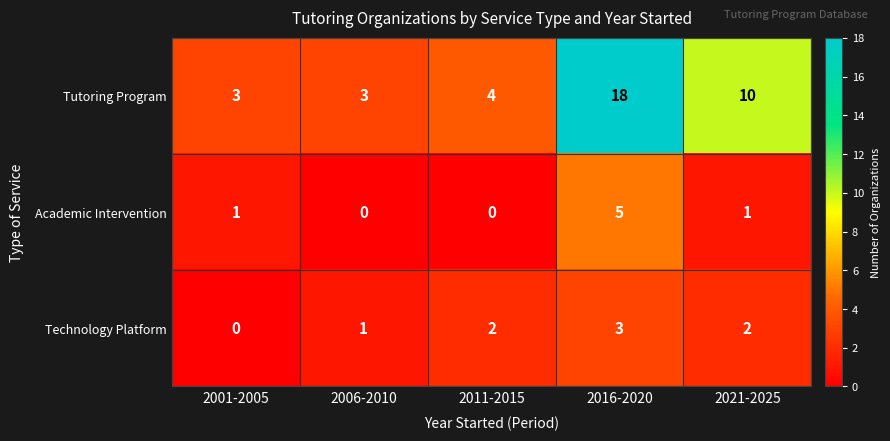

Reading left to right, extract all data points from this chart.

Tutoring Program: 2001-2005=3	2006-2010=3	2011-2015=4	2016-2020=18	2021-2025=10
Academic Intervention: 2001-2005=1	2006-2010=0	2011-2015=0	2016-2020=5	2021-2025=1
Technology Platform: 2001-2005=0	2006-2010=1	2011-2015=2	2016-2020=3	2021-2025=2